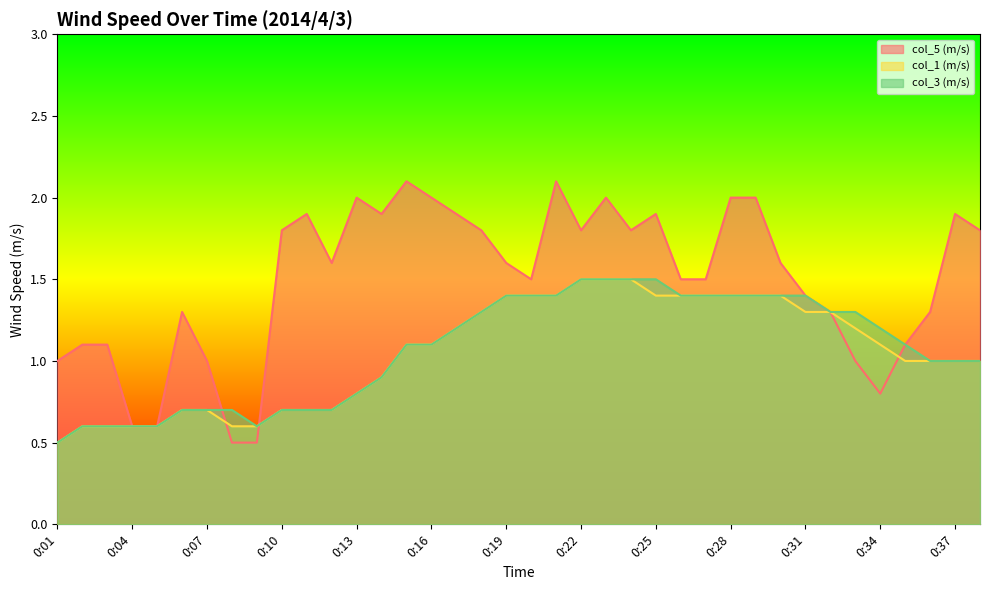

True or false: col_1 (m/s) and col_3 (m/s) intersect in this chart.

False